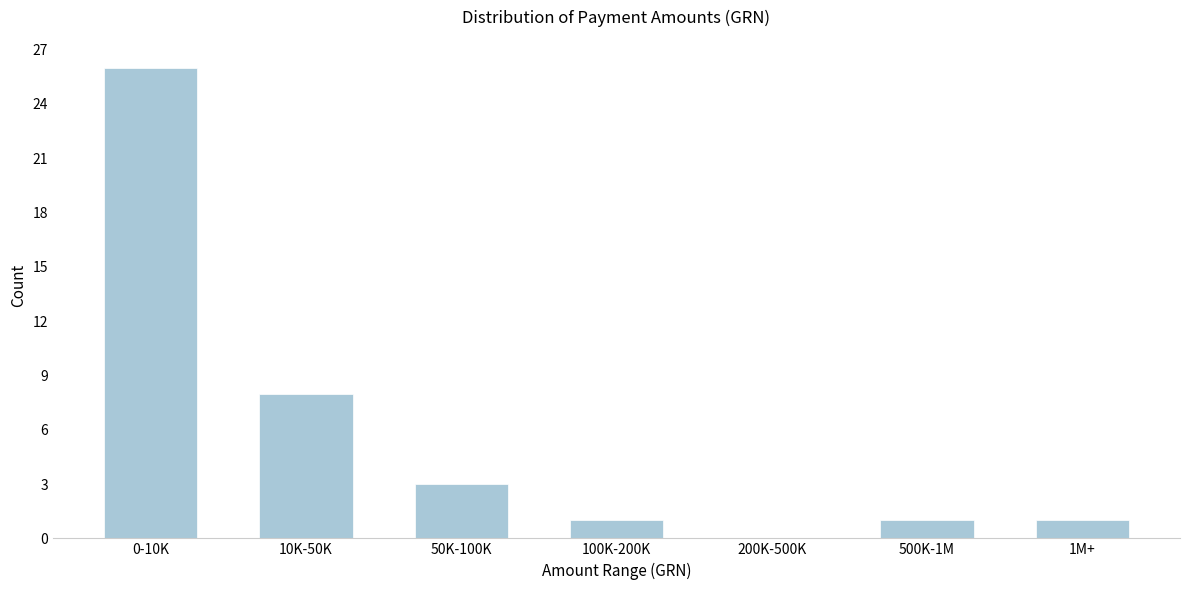

Reading left to right, extract all data points from this chart.

0-10K=26	10K-50K=8	50K-100K=3	100K-200K=1	200K-500K=0	500K-1M=1	1M+=1